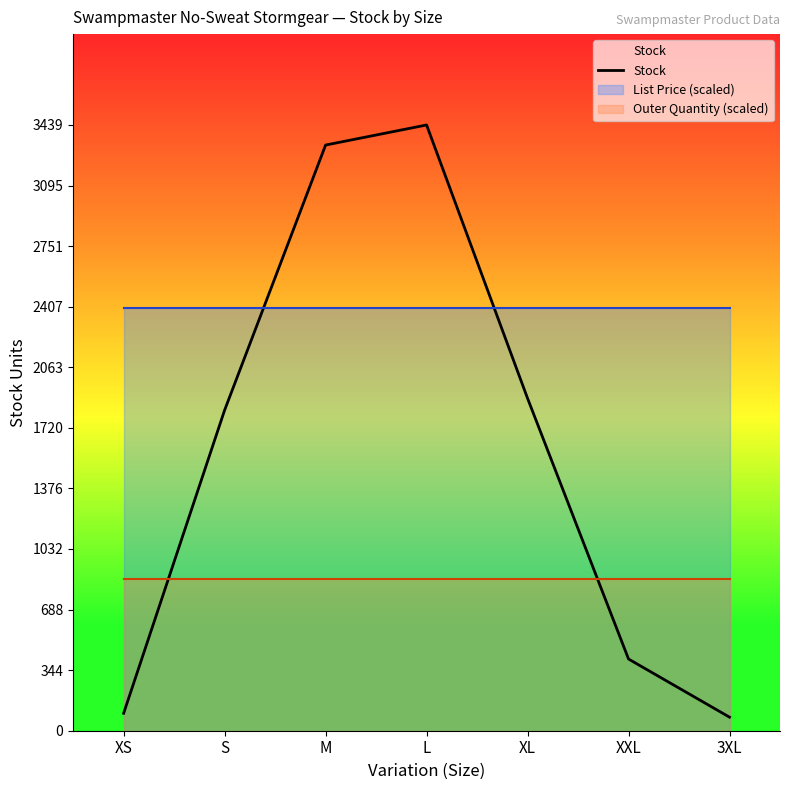

Approximately how many times larger is the value at XL compared to M?

0.6